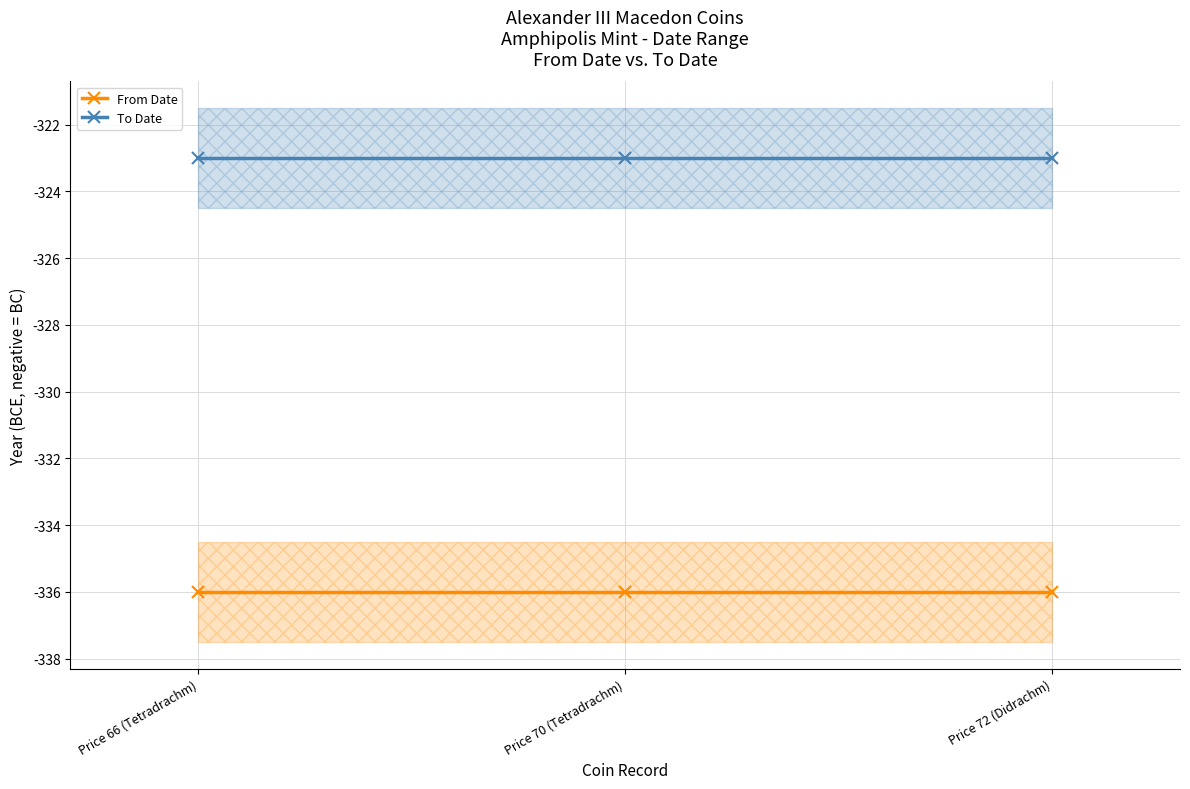

What is the spread (max minus min) of values at Price 70 (Tetradrachm)?

13